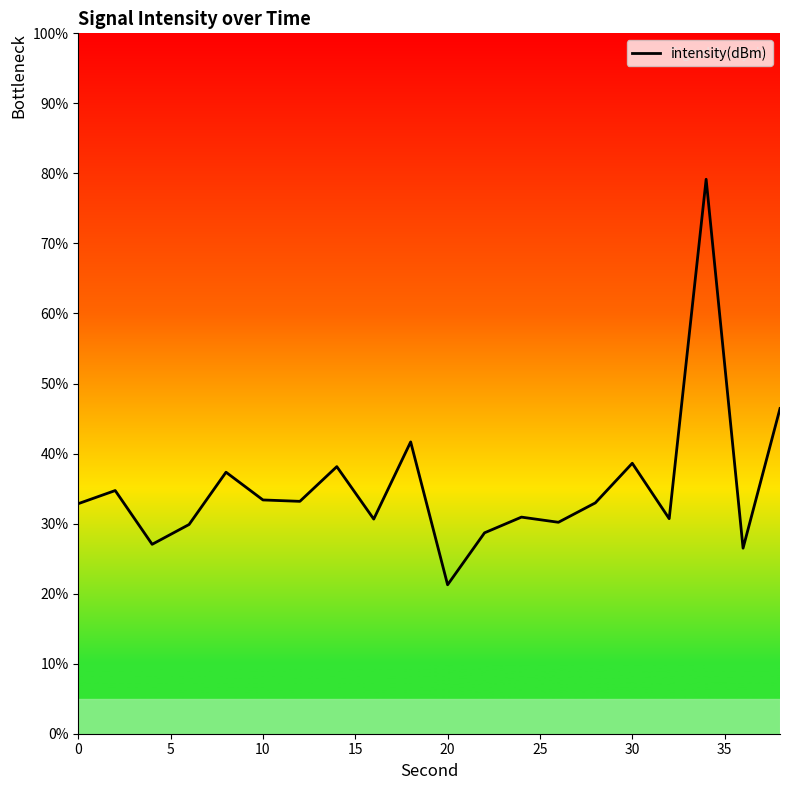

What is the maximum value shown in the chart?

79.2